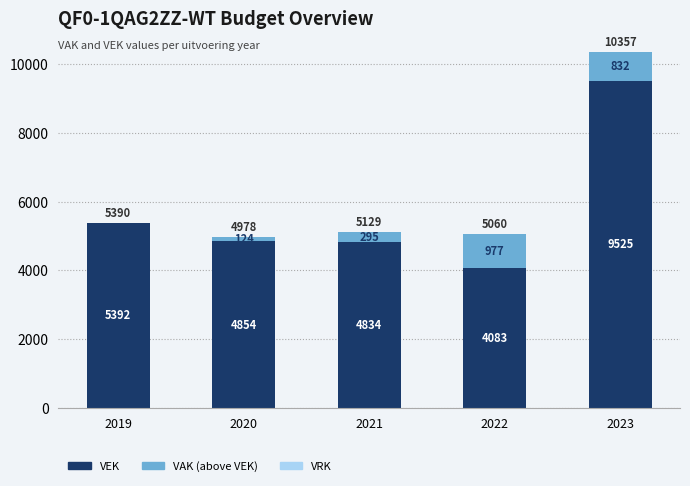

Is the value of VEK at 2022 greater than the value of VRK at 2023?

Yes